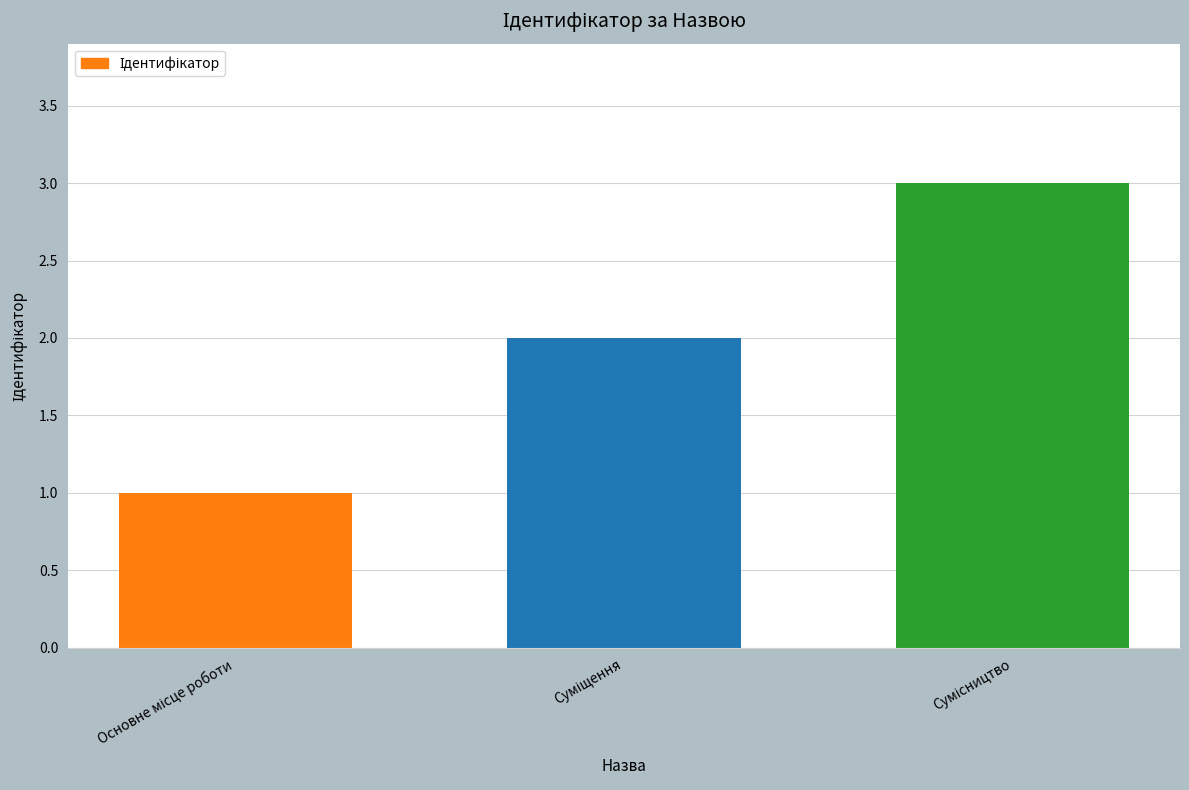

What is the greatest value displayed?

3